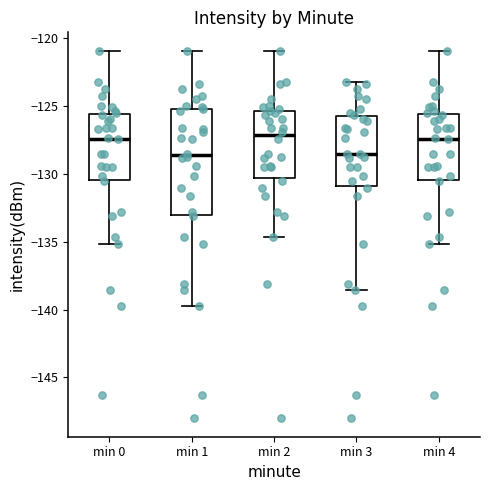

Reading left to right, transcribe this box plot: for each box, give where its median line is, the range the box spans, and where its two whiskers end, as read against the y-axis. The values are not printed on the chart, so give them approximately, as read against the axis.

min 0: median -127.5, box -130.5 to -125.5, whiskers -135.0 to -121.0
min 1: median -128.5, box -133.0 to -125.0, whiskers -139.5 to -121.0
min 2: median -127.0, box -130.5 to -125.5, whiskers -134.5 to -121.0
min 3: median -128.5, box -131.0 to -125.5, whiskers -138.5 to -123.0
min 4: median -127.5, box -130.5 to -125.5, whiskers -135.0 to -121.0